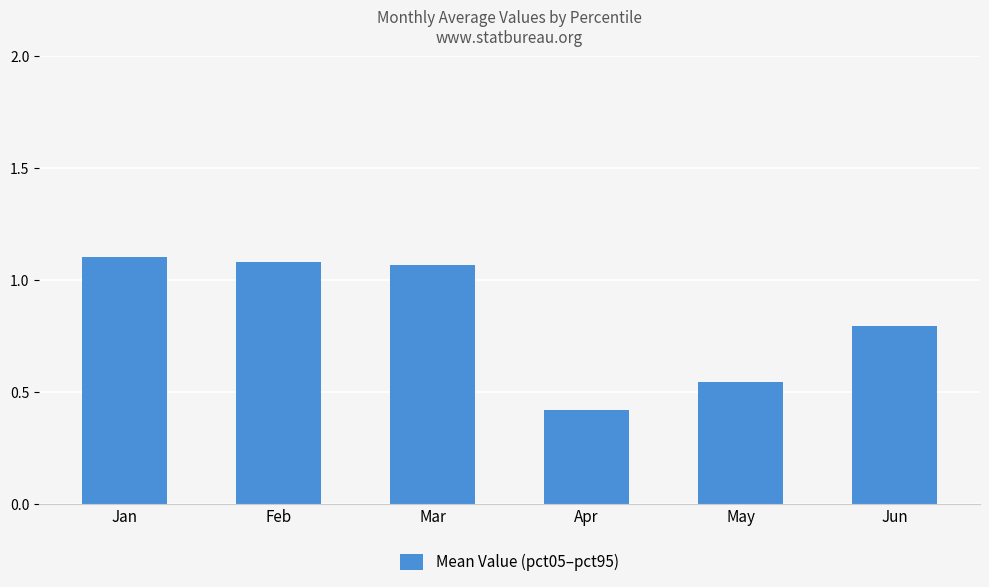

Does the chart contain any negative values?

No